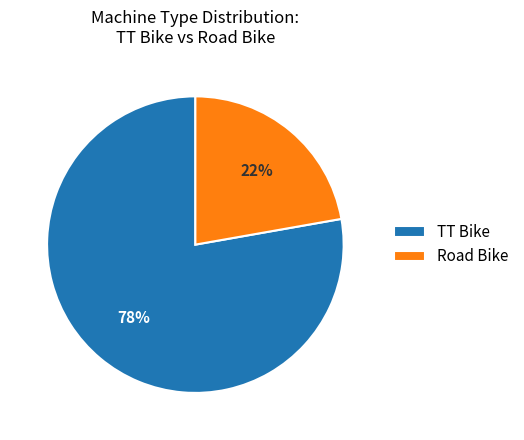

Which slice is the largest?

TT Bike